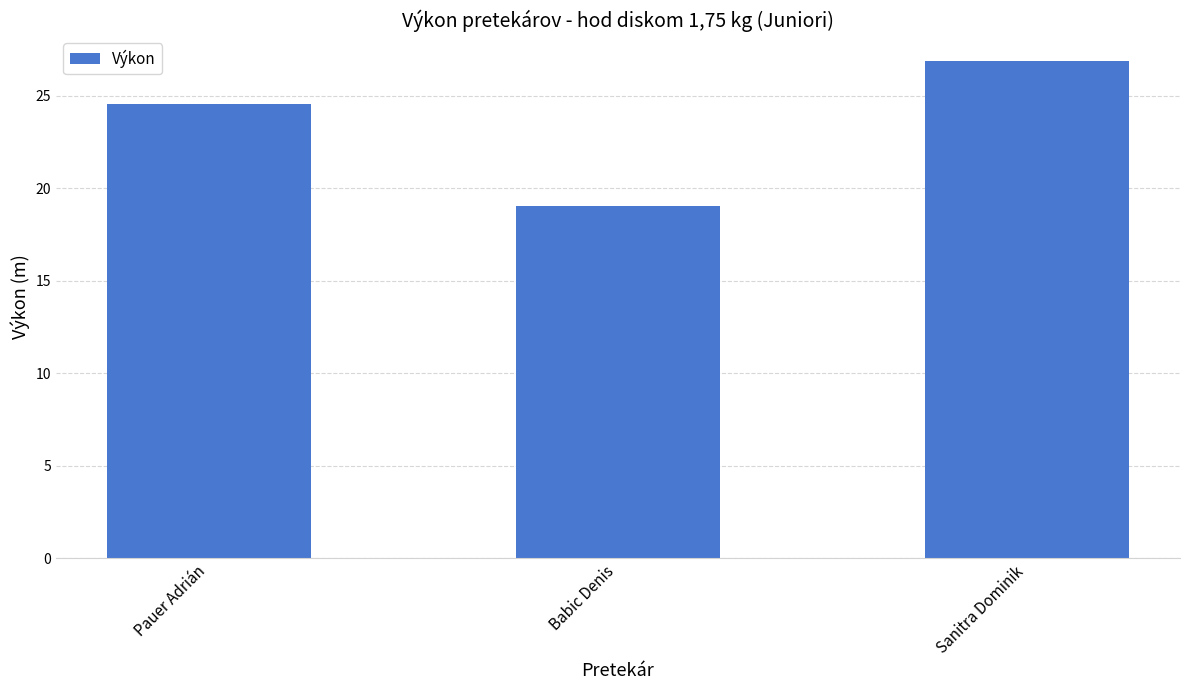

List the labels in order of value, smallest first.

Babic Denis, Pauer Adrián, Sanitra Dominik